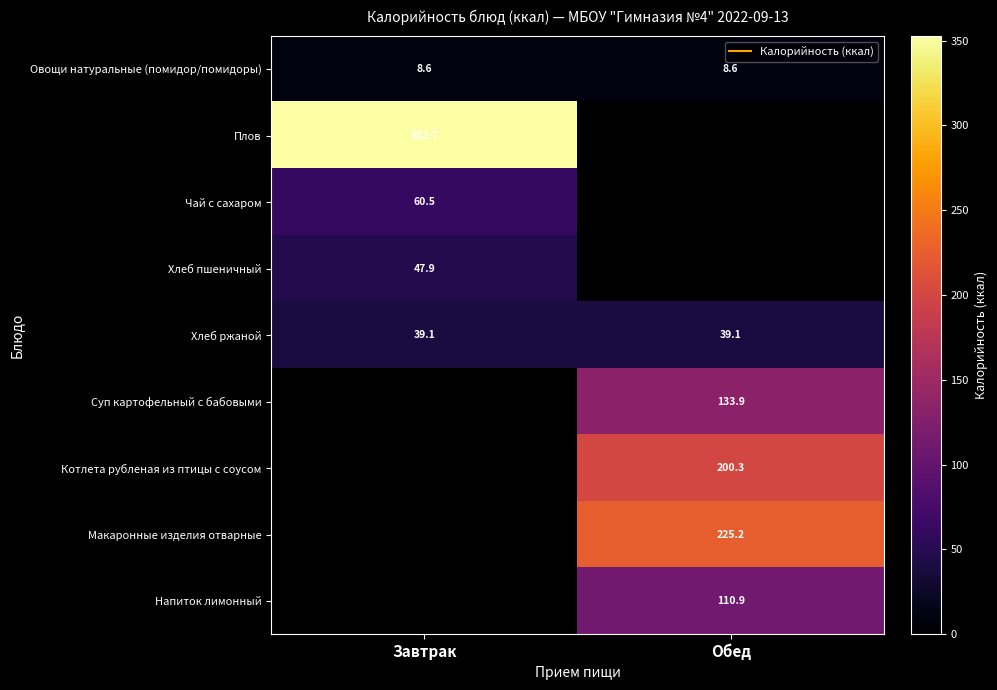

The value of Хлеб ржаной at Завтрак is 58.4. True or false?

False